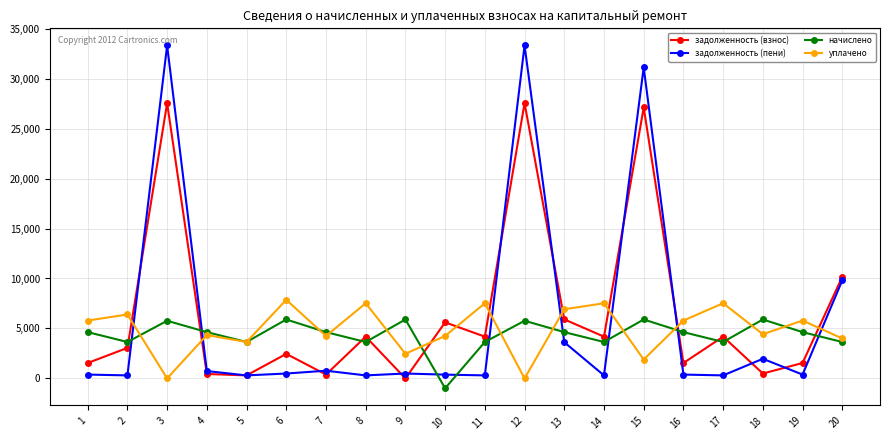

What is the spread (max minus min) of values at 4?

4189.2